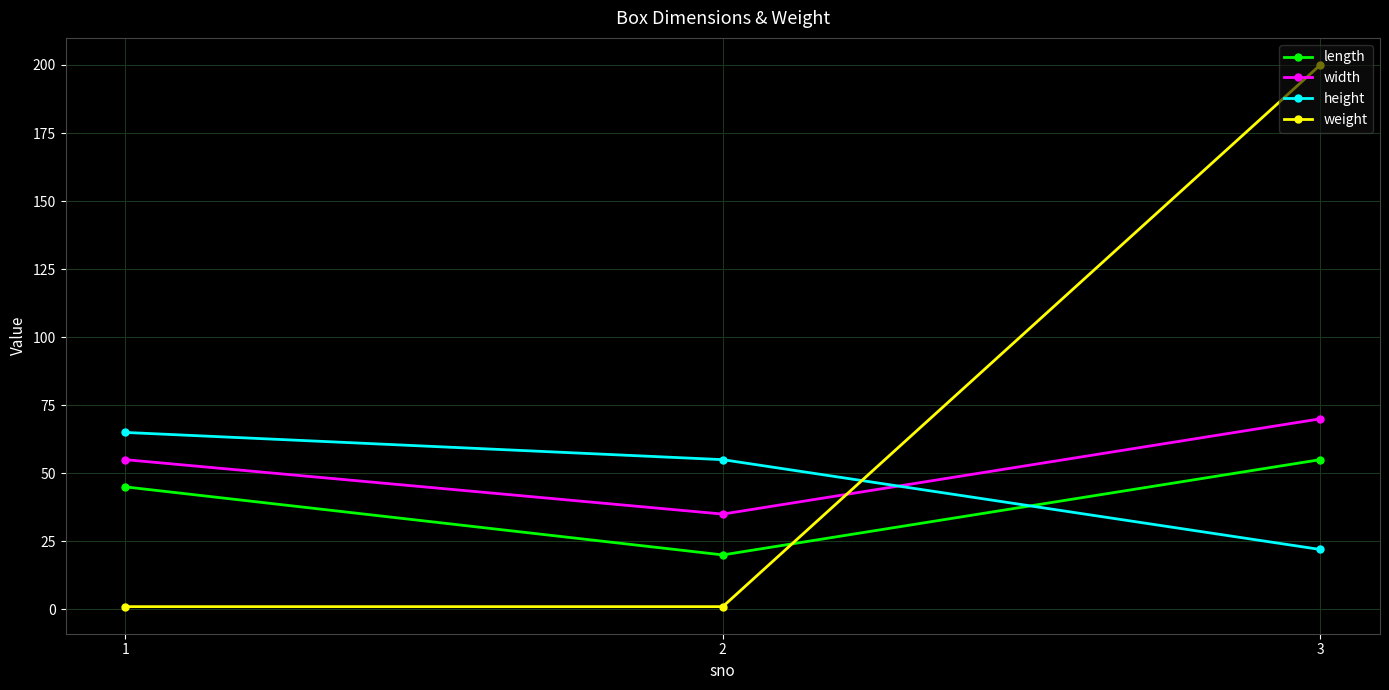

Which series has the largest total across all categories?

weight